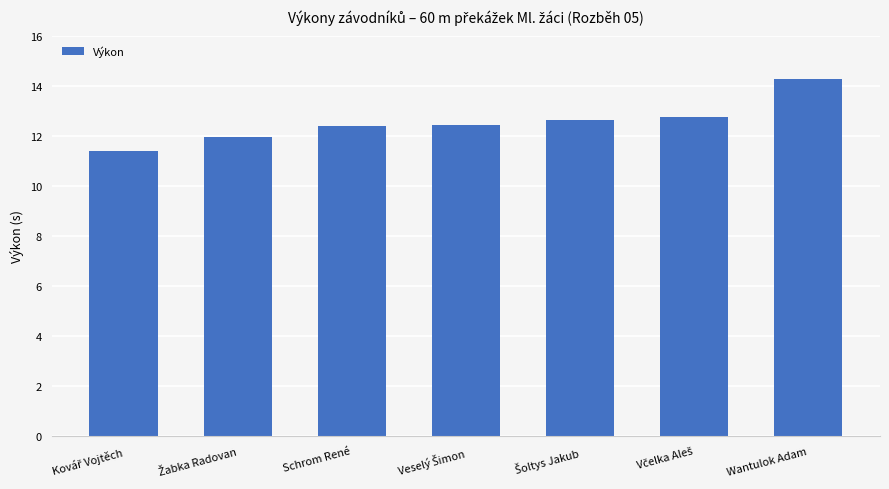

What is the label of the 1st bar from the right?

Wantulok Adam